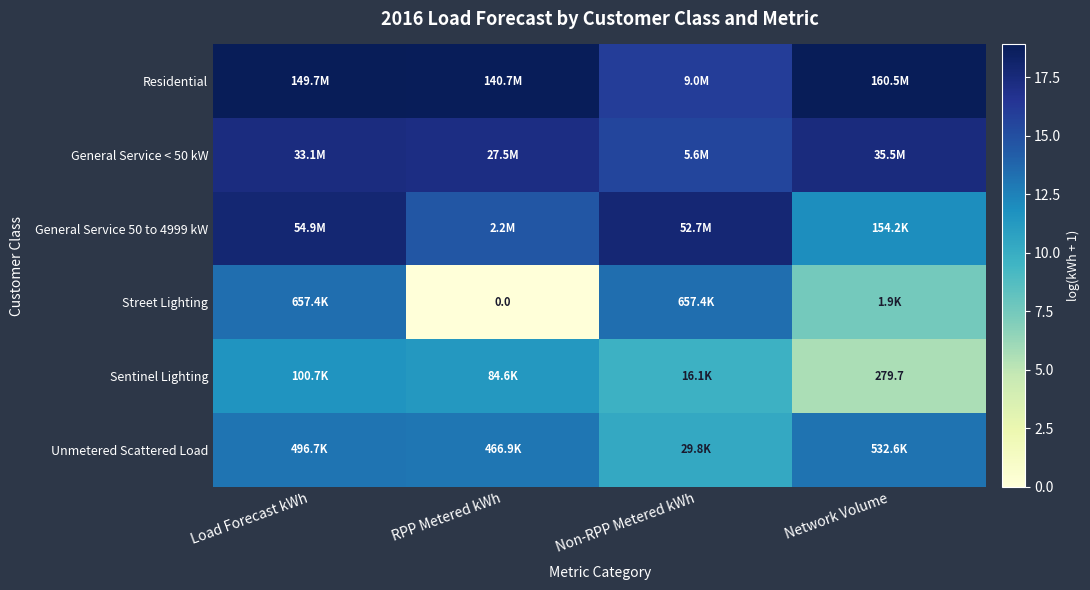

Read the Residential value at Load Forecast kWh.

18.8